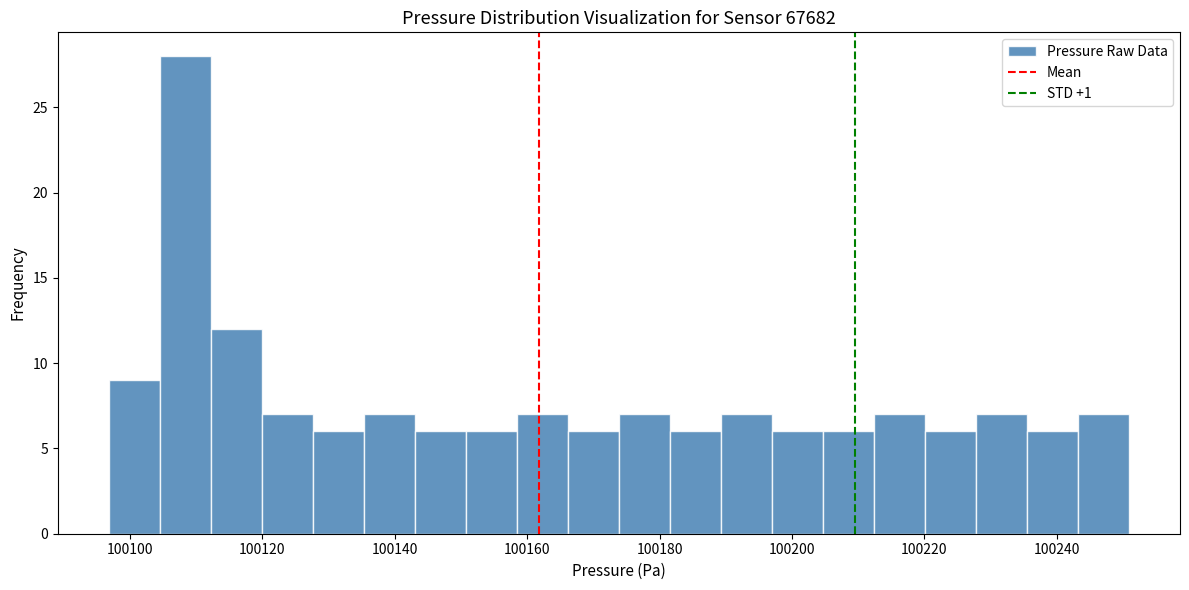

Around what value on the x-axis is the tallest bar? Give the approximate position of its centre, as read against the axis.

100108